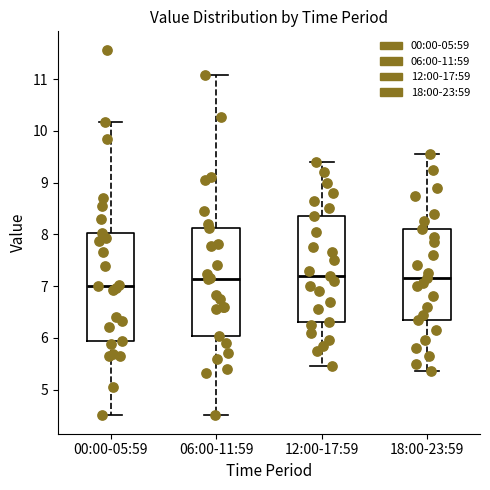

Which box's median line is the lowest?

00:00-05:59